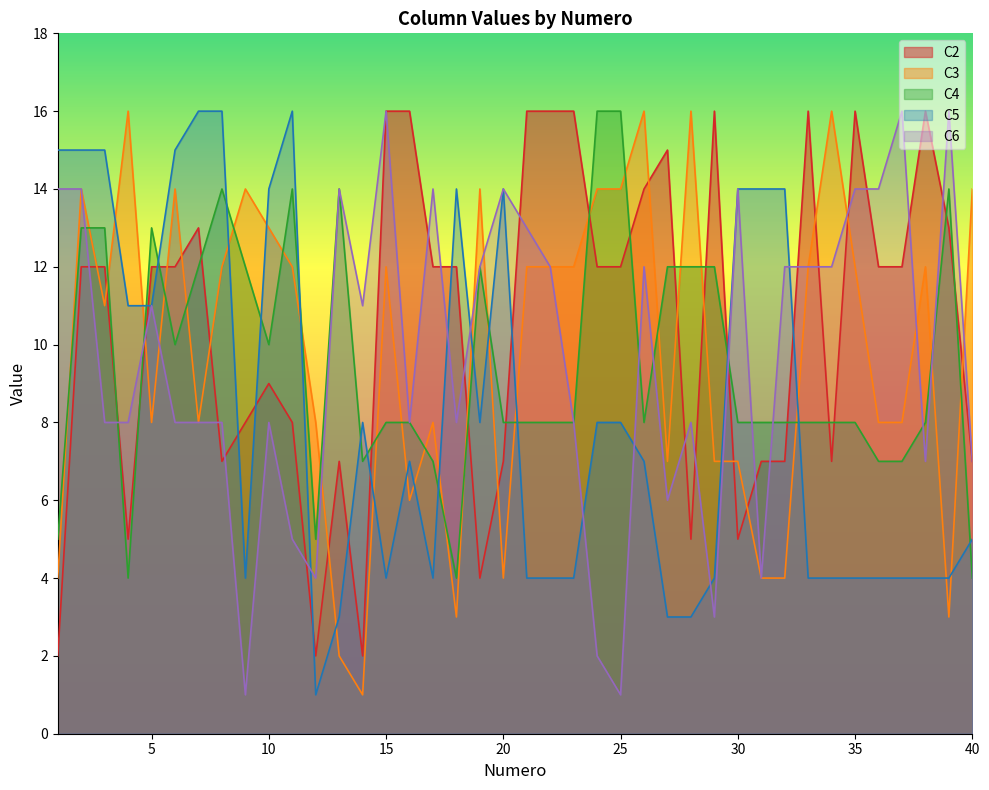

At which category does C4 reach its first local peak?

5